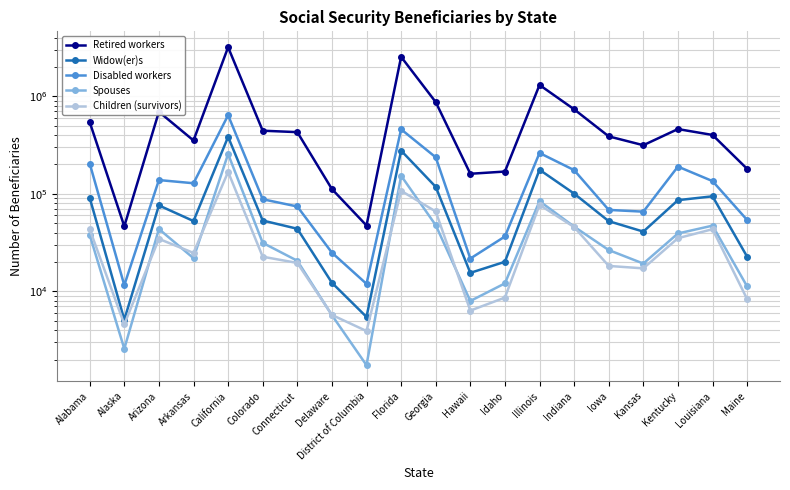

What are all the series names shown in the legend?

Retired workers, Widow(er)s, Disabled workers, Spouses, Children (survivors)